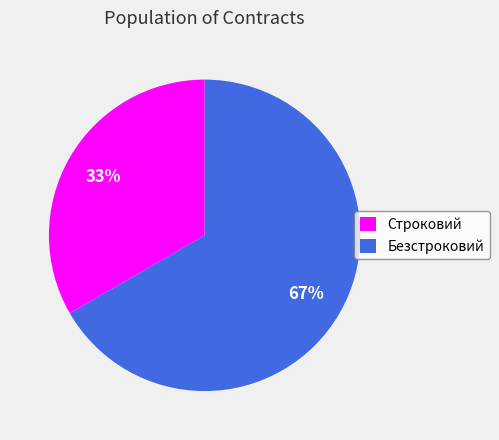

Which has a higher value, Строковий or Безстроковий?

Безстроковий